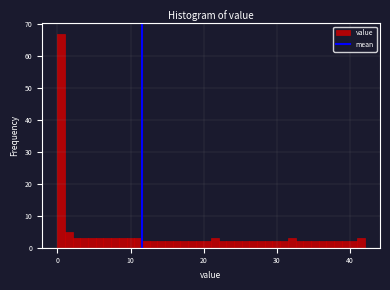

Read against the x-axis, roughly where is the centre of the tallest bar?

1